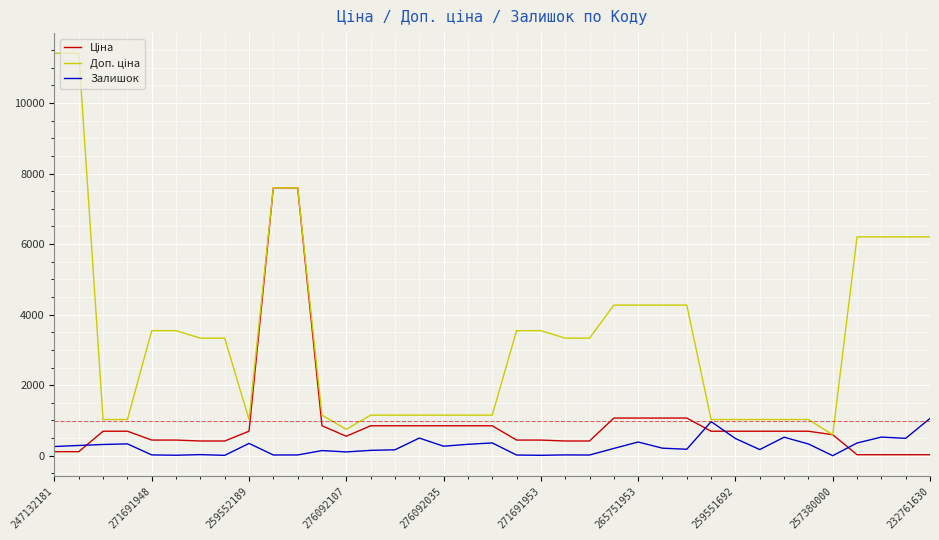

Does the chart have visible grid lines?

Yes